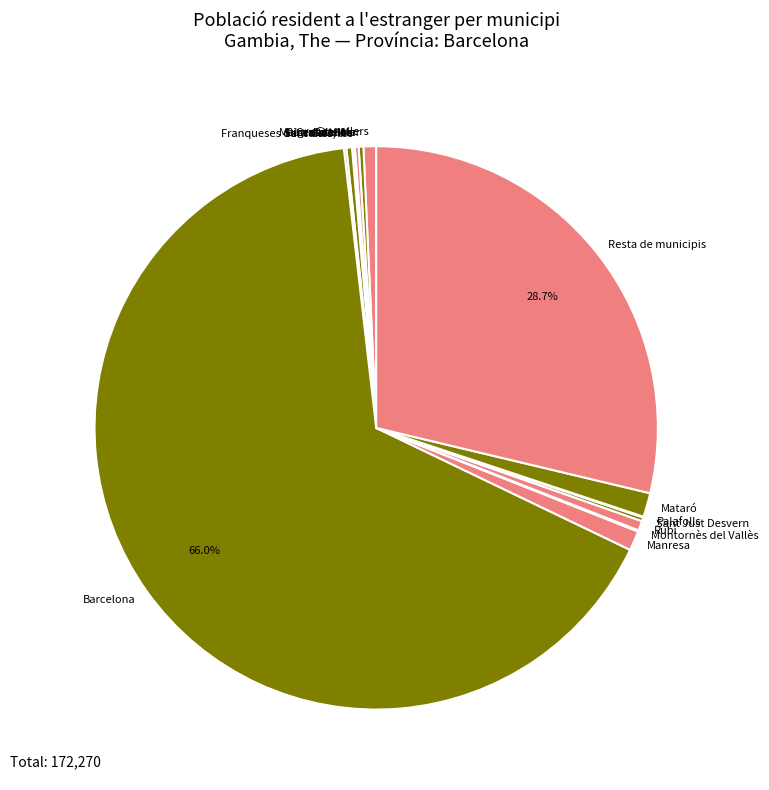

Is Barcelona the majority of the pie?

Yes